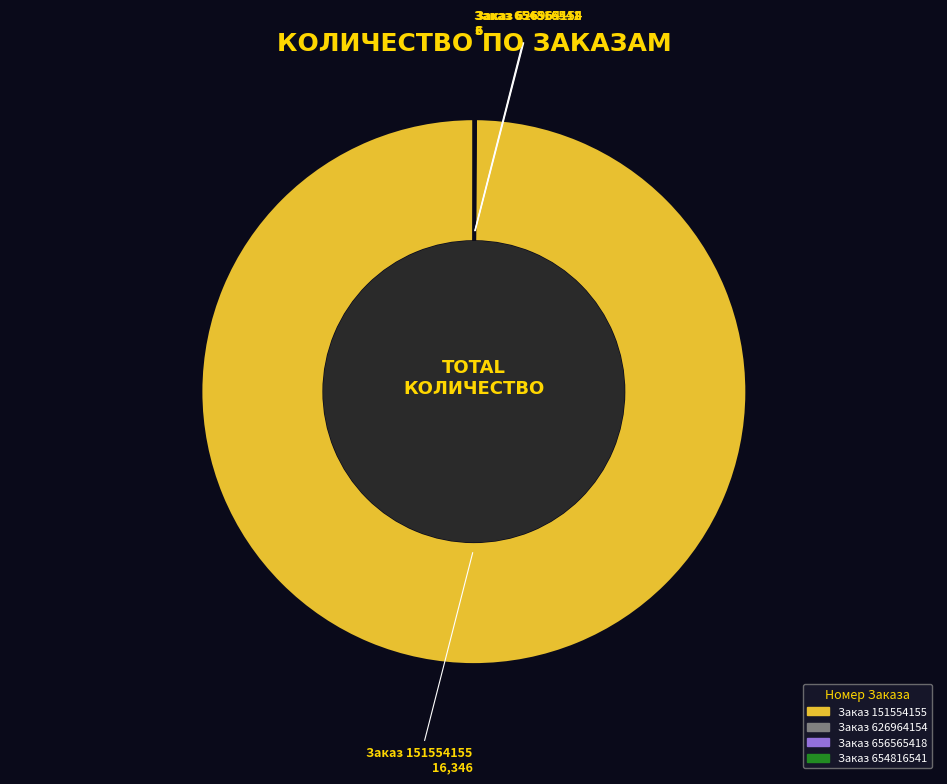

Is there a majority slice in this chart?

Yes